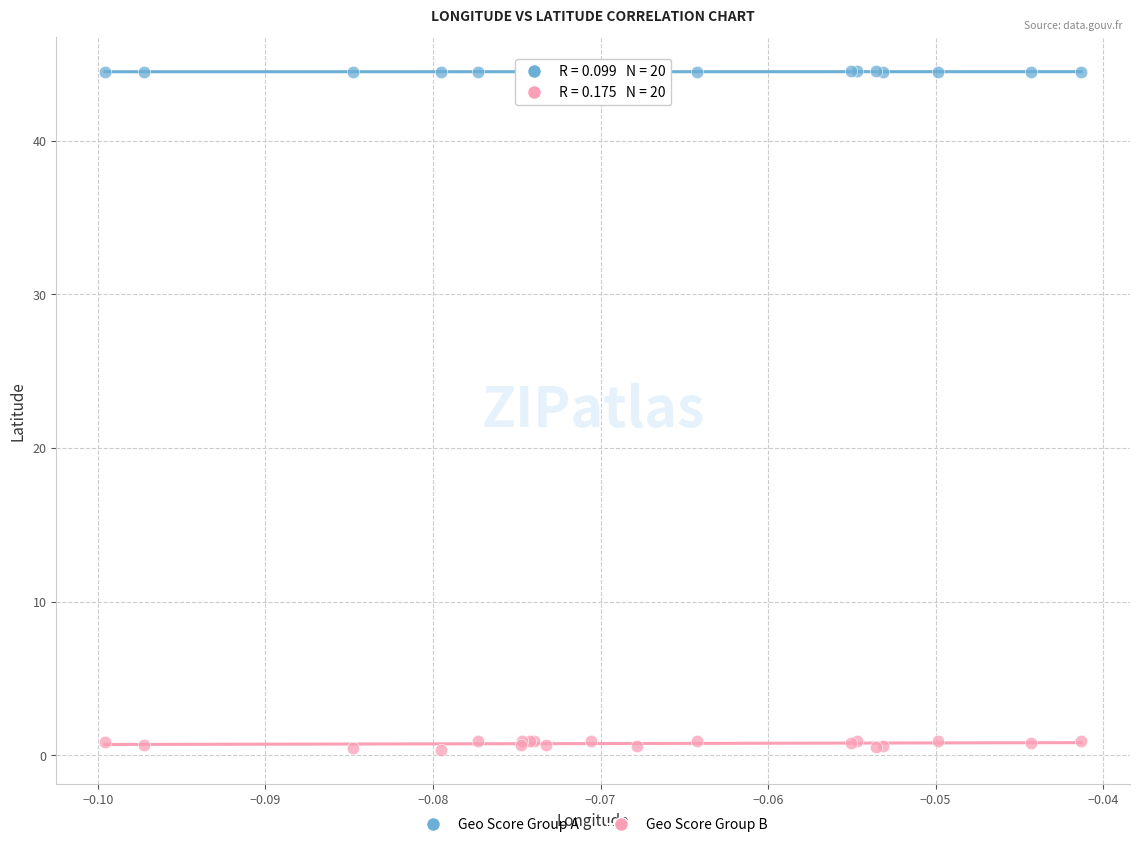

Which series contains the lowest Y value?

Geo Score Group B